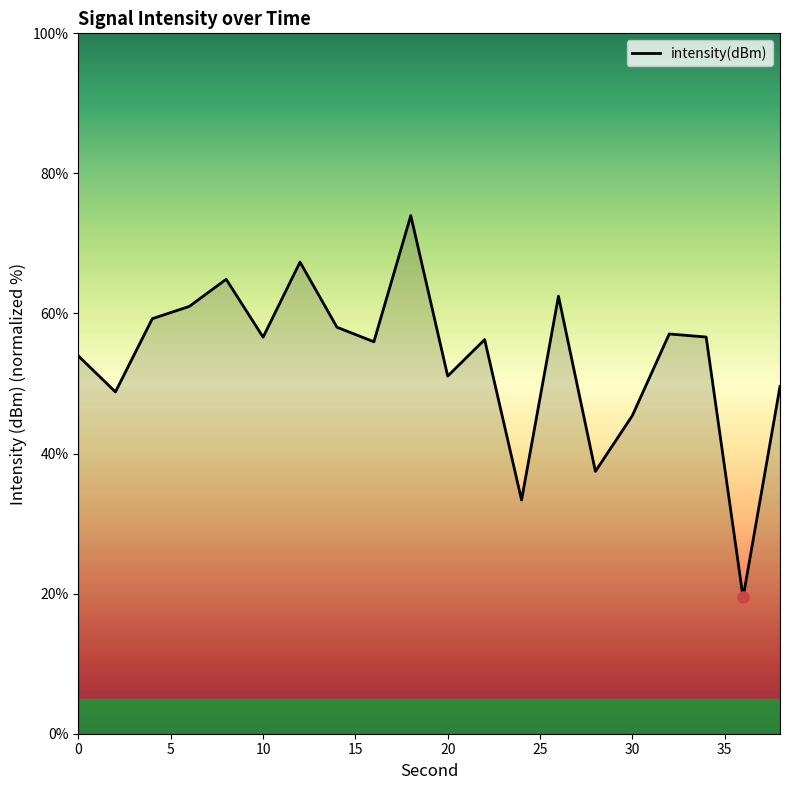

What is the maximum value shown in the chart?

74.0